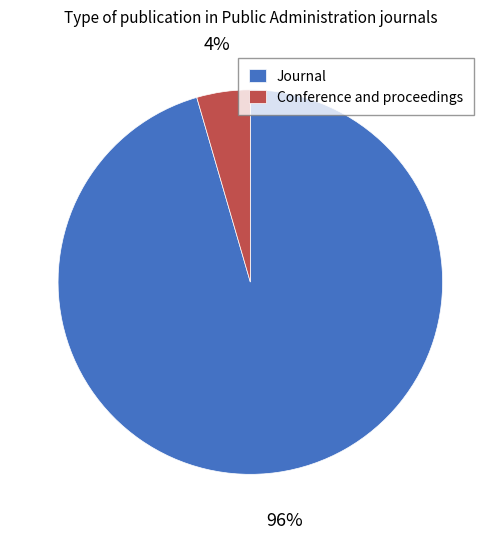

To the nearest percent, what is the average slice percentage?

50%